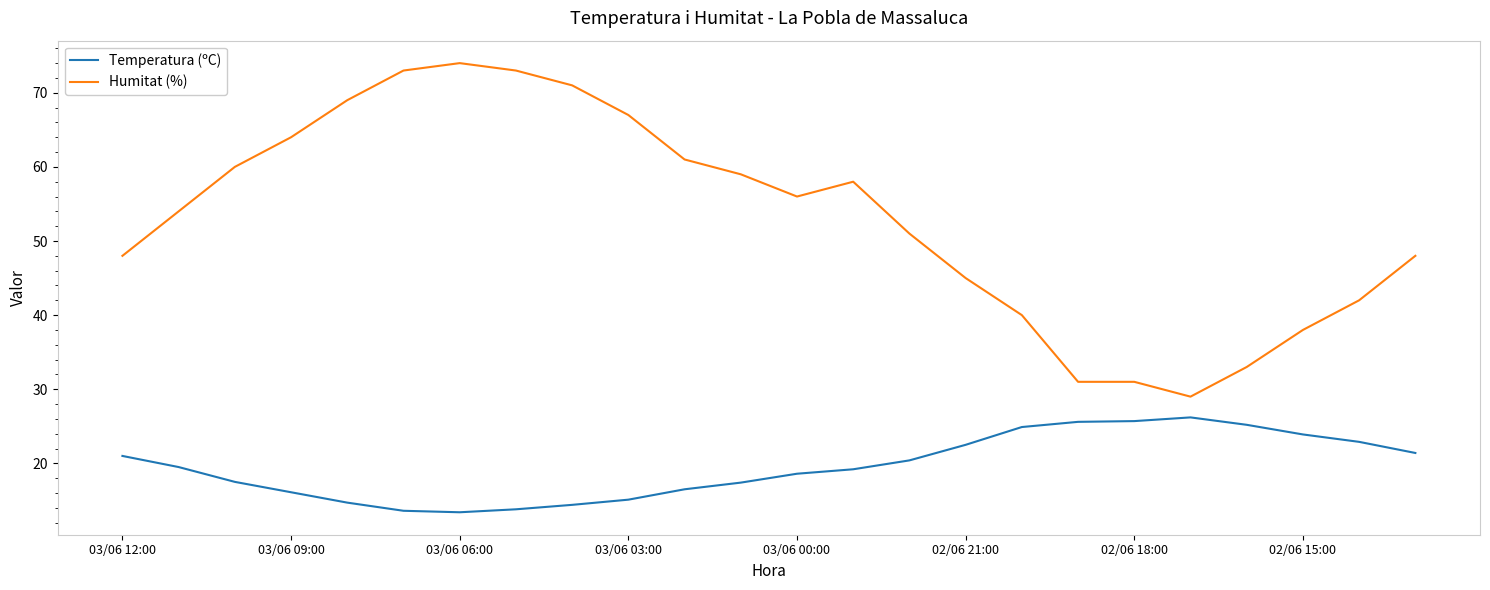

What is the minimum value for Temperatura (ºC)?

13.4